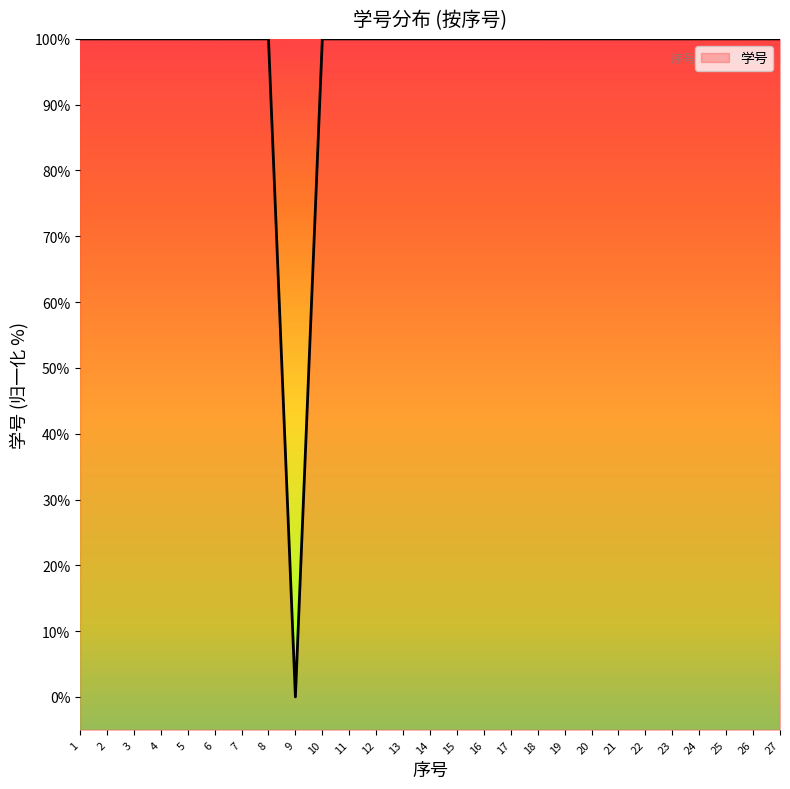

What is the average value?

96.3